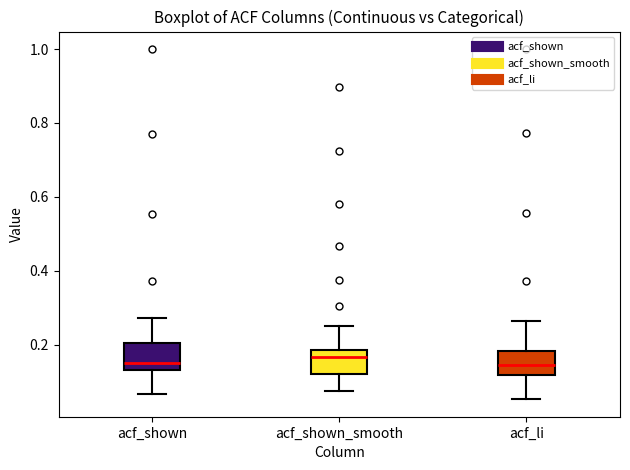

Reading left to right, read every box against the y-axis: the position of its median line, the range the box covers, and the ends of its whiskers. The values are not printed on the chart, so give them approximately, as read against the axis.

acf_shown: median 0.16, box 0.12 to 0.20, whiskers 0.06 to 0.28
acf_shown_smooth: median 0.16, box 0.12 to 0.18, whiskers 0.08 to 0.26
acf_li: median 0.14, box 0.12 to 0.18, whiskers 0.06 to 0.26